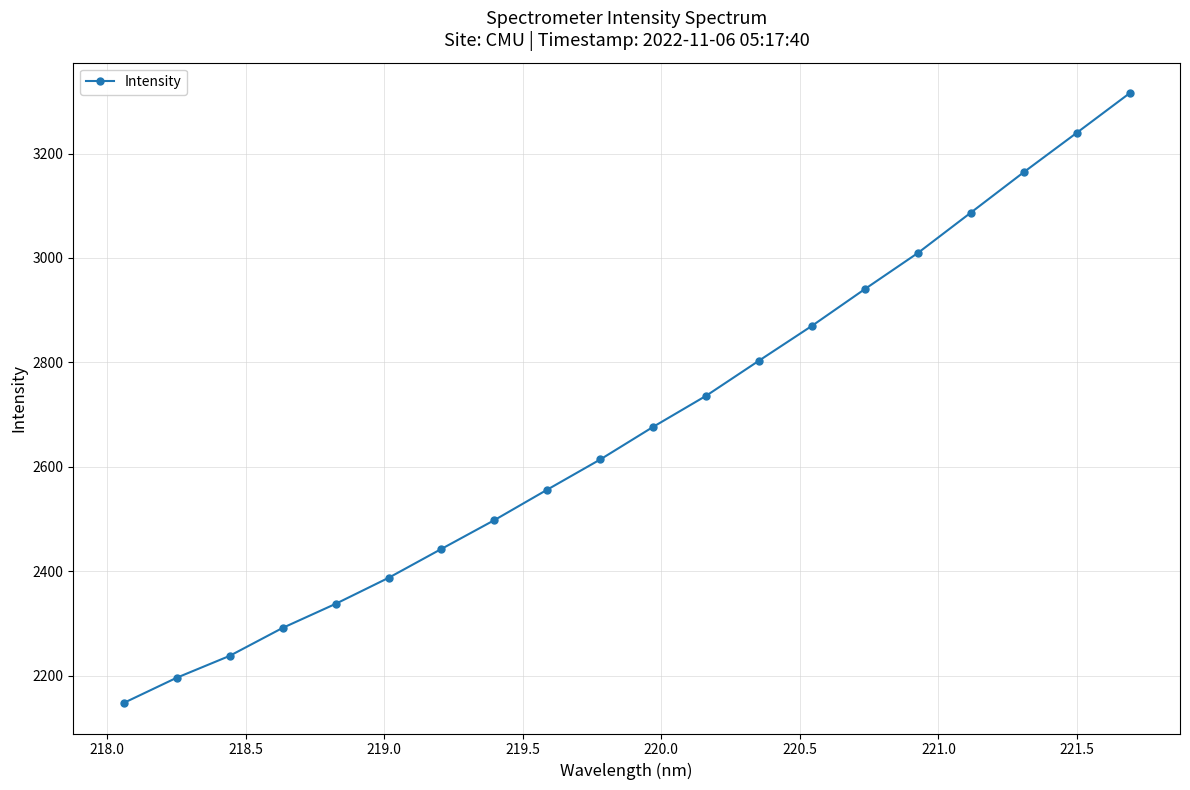

What is the maximum value shown in the chart?

3315.6